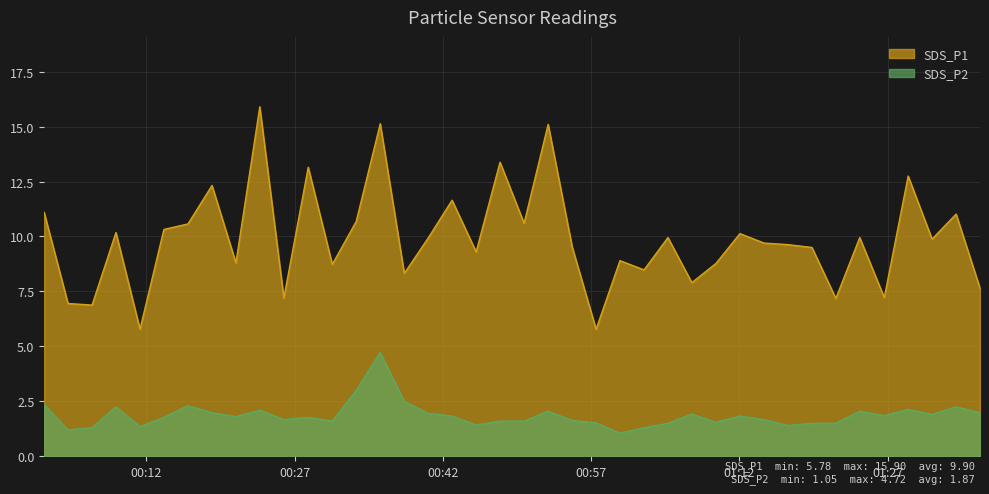

What value does the SDS_P1 series have at 2023/12/30 01:19:20?

9.5